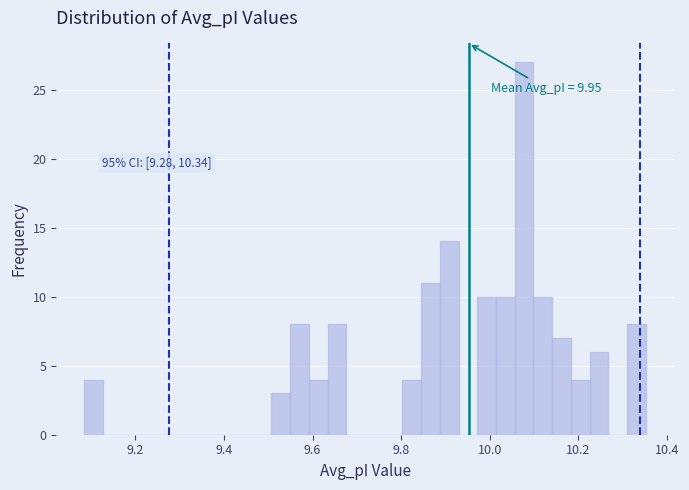

Around what value on the x-axis is the tallest bar? Give the approximate position of its centre, as read against the axis.

10.08